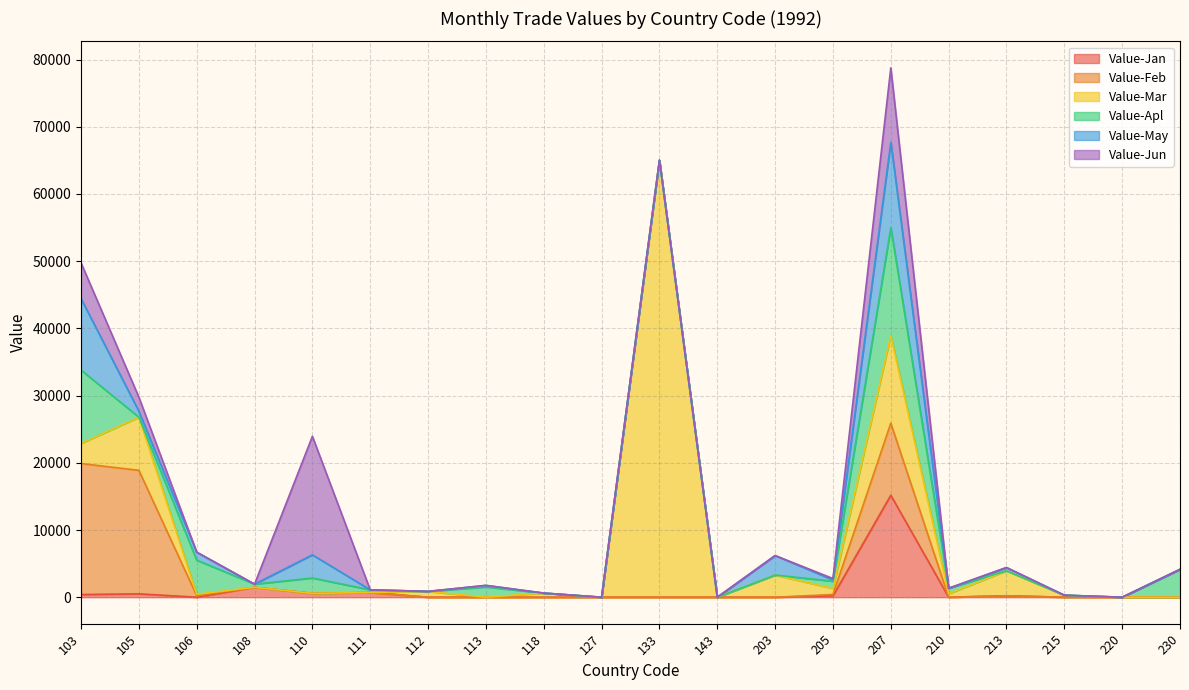

Is the value of Value-Jan at 230 greater than the value of Value-Feb at 105?

No